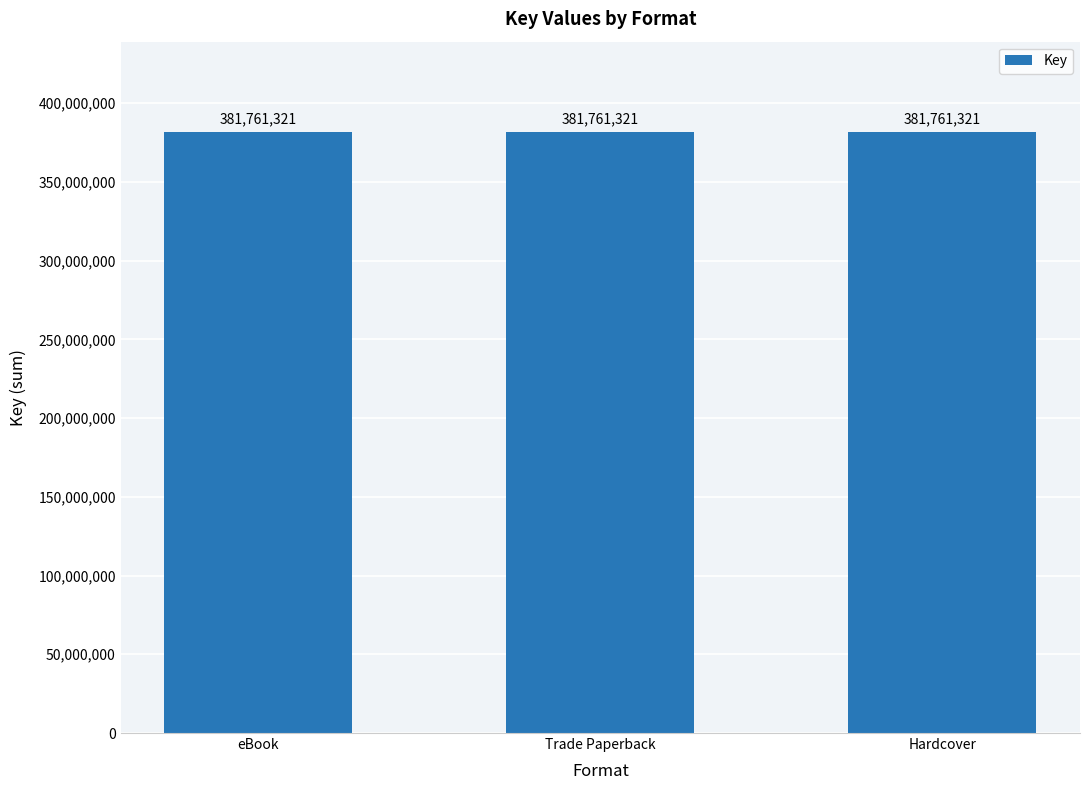

At which label is the value closest to 190880660?

eBook